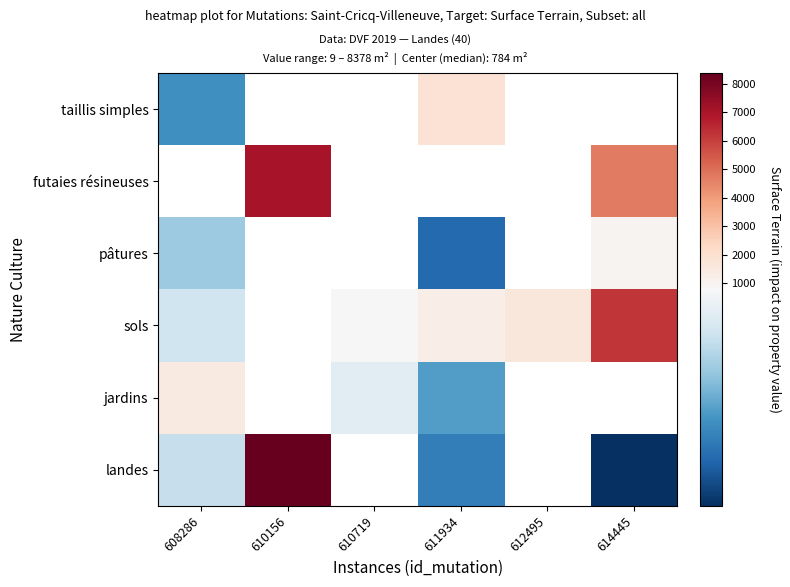

What is the difference between the maximum and minimum values in the landes series?

8368.5